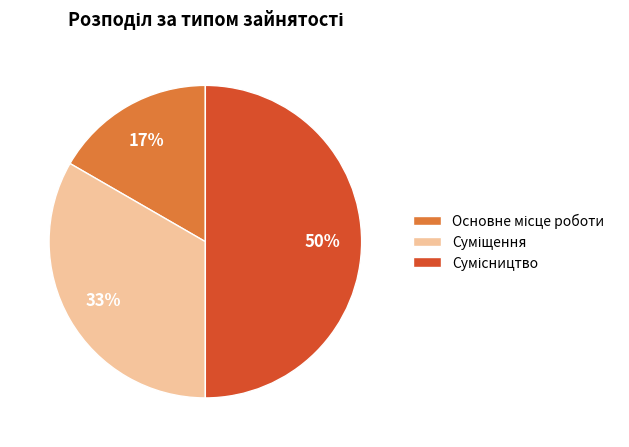

To the nearest percent, what is the average slice percentage?

33%